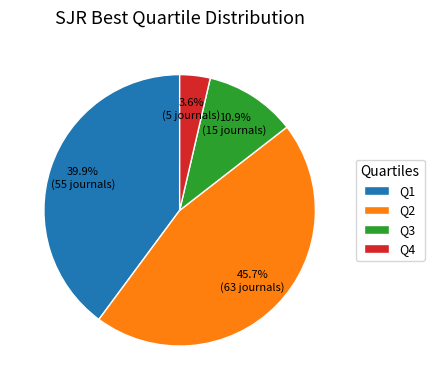

To the nearest percent, what percentage of the pie is Q1?

40%